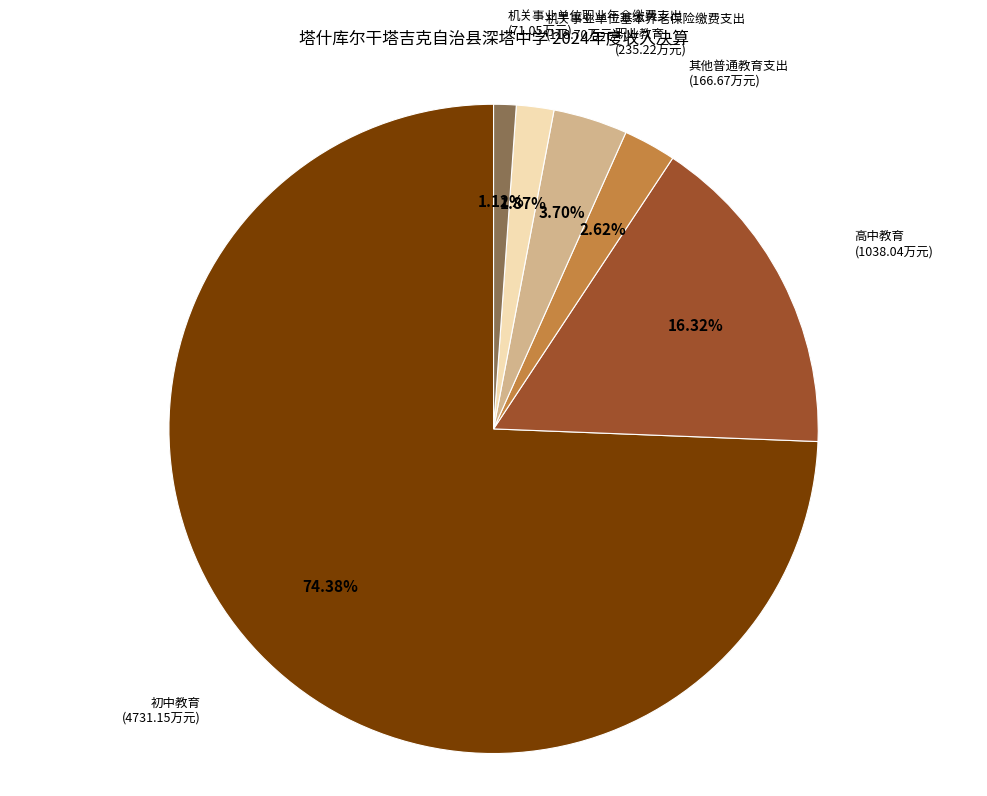

To the nearest percent, what portion does 高中教育 represent?

16%